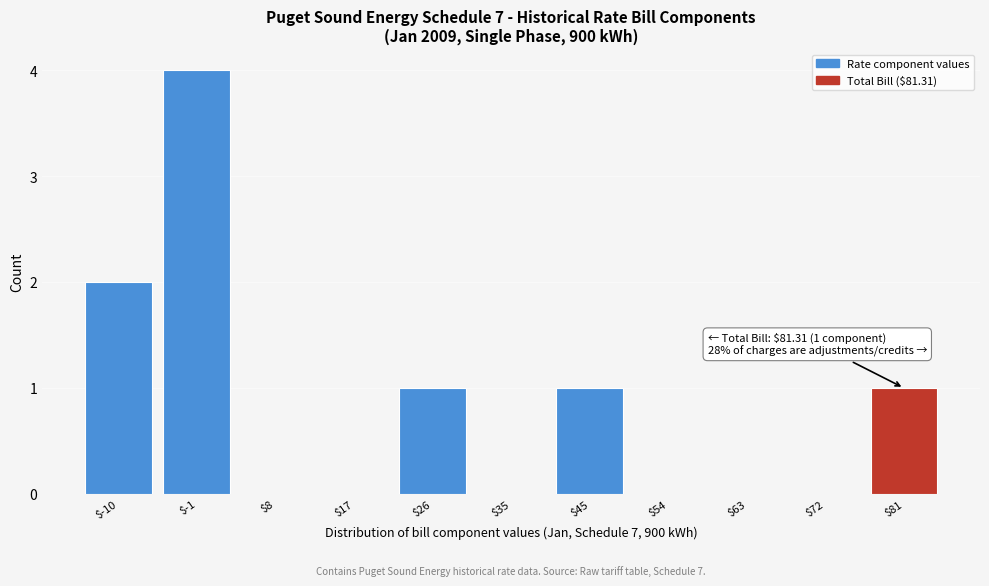

What is the sum of all values?

9